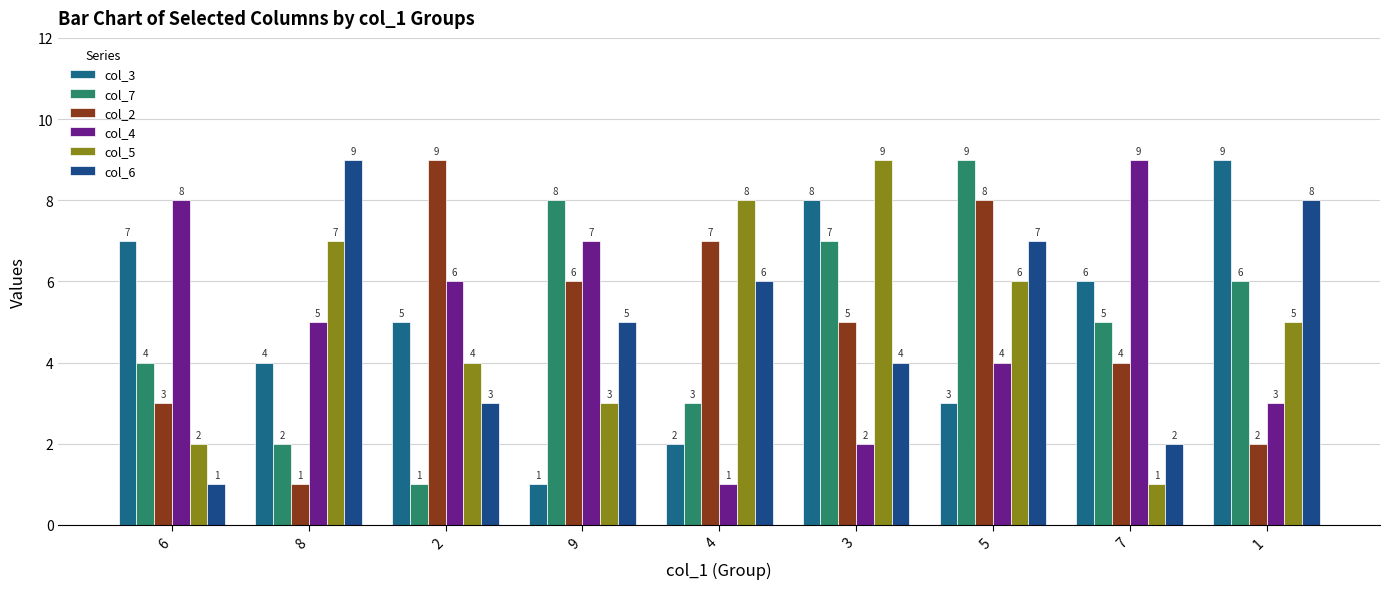

What is the difference between the maximum and second lowest values in the col_7 series?

7